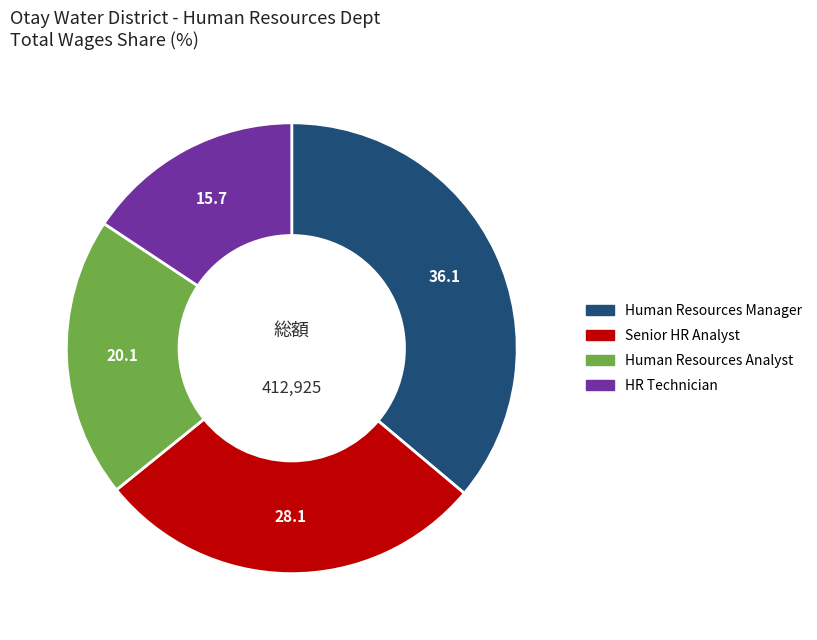

Is there a majority slice in this chart?

No